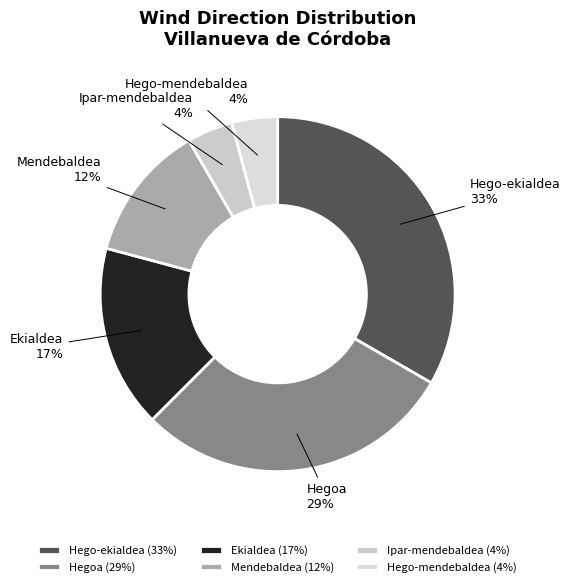

Between Hego-mendebaldea and Hego-ekialdea, which is larger?

Hego-ekialdea